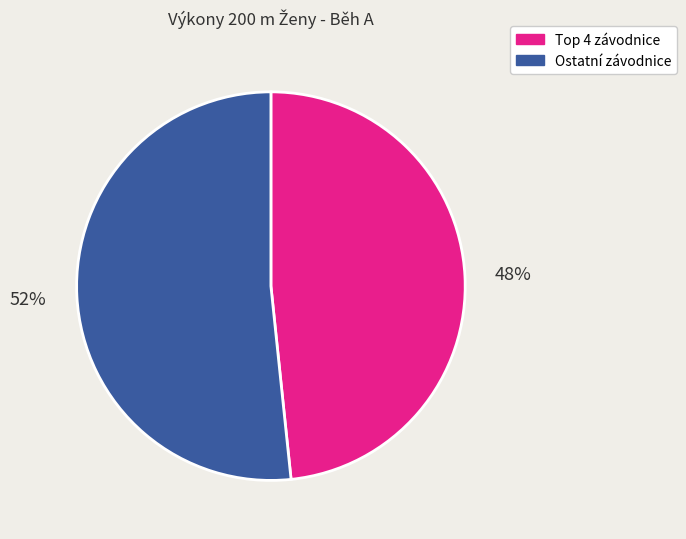

Is it true that Ostatní závodnice is 59% of the pie?

False